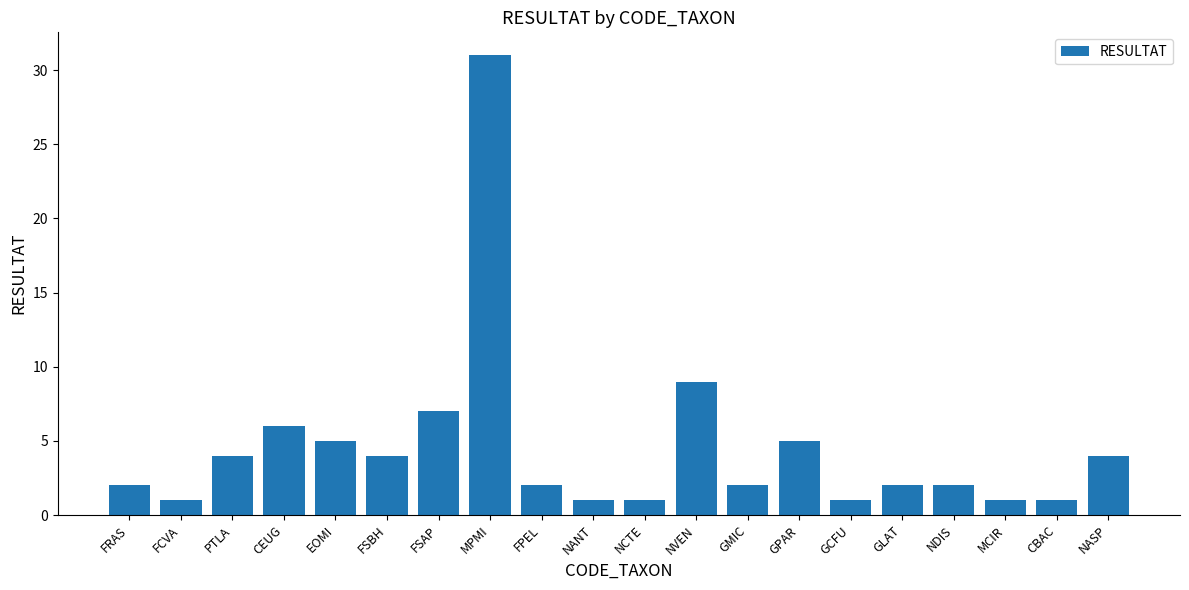

Does the chart contain stacked bars?

No